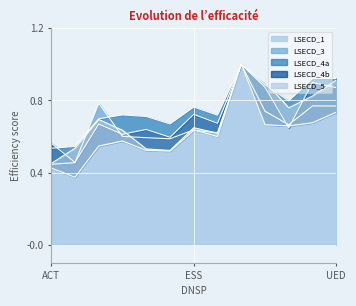

What is the label of the 1st point from the right?

UED